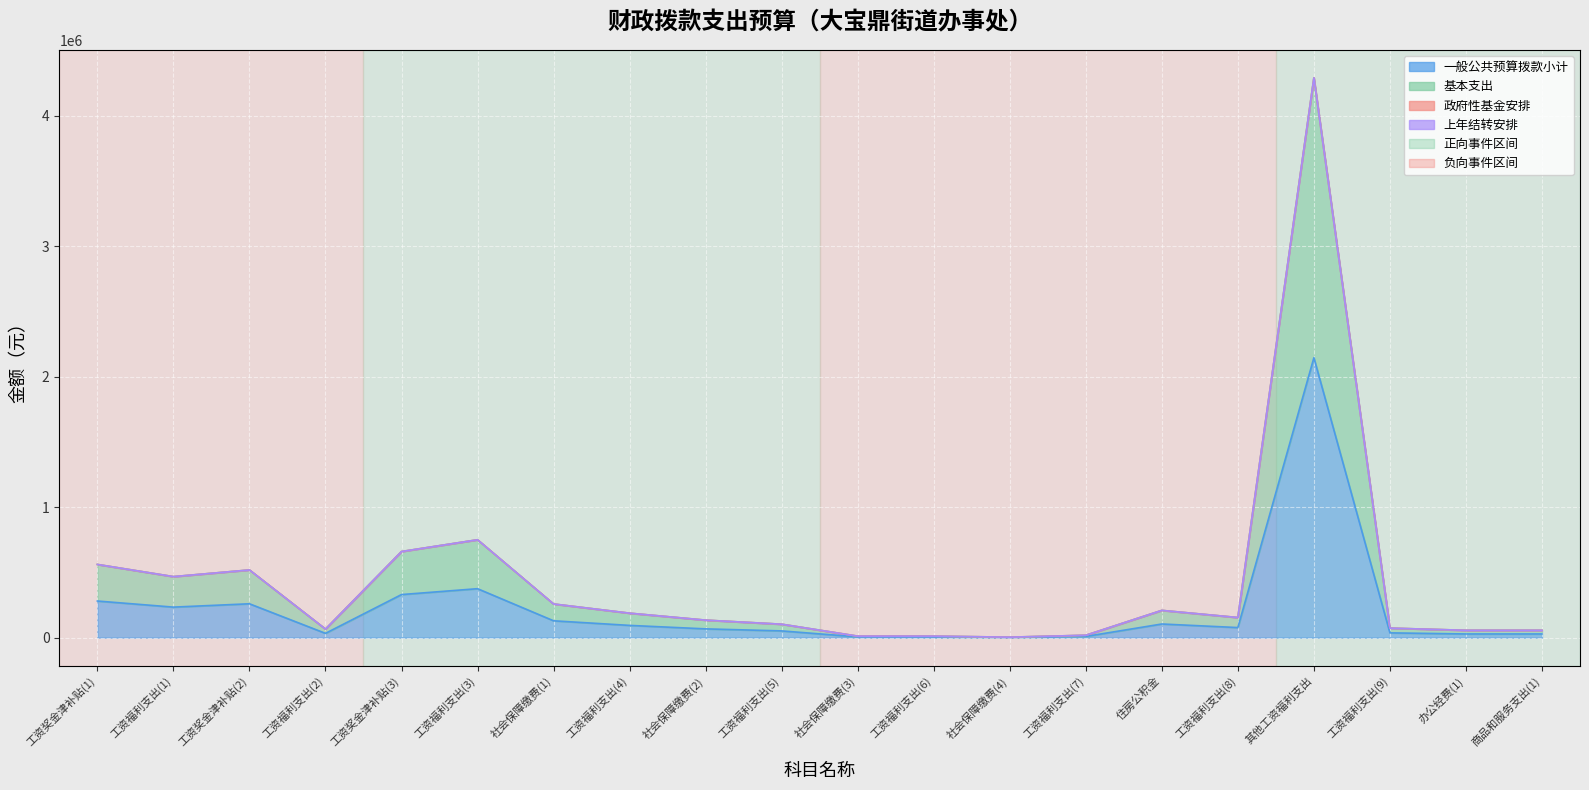

What is the label of the 2nd point from the right?

办公经费(1)